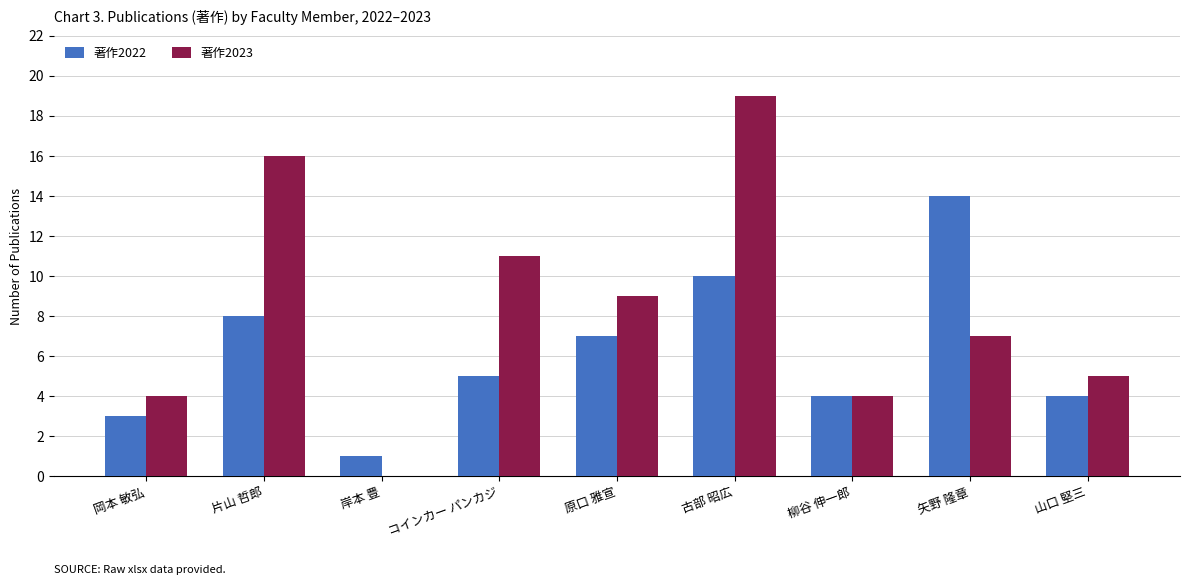

What is the highest value of the 著作2022 series?

14